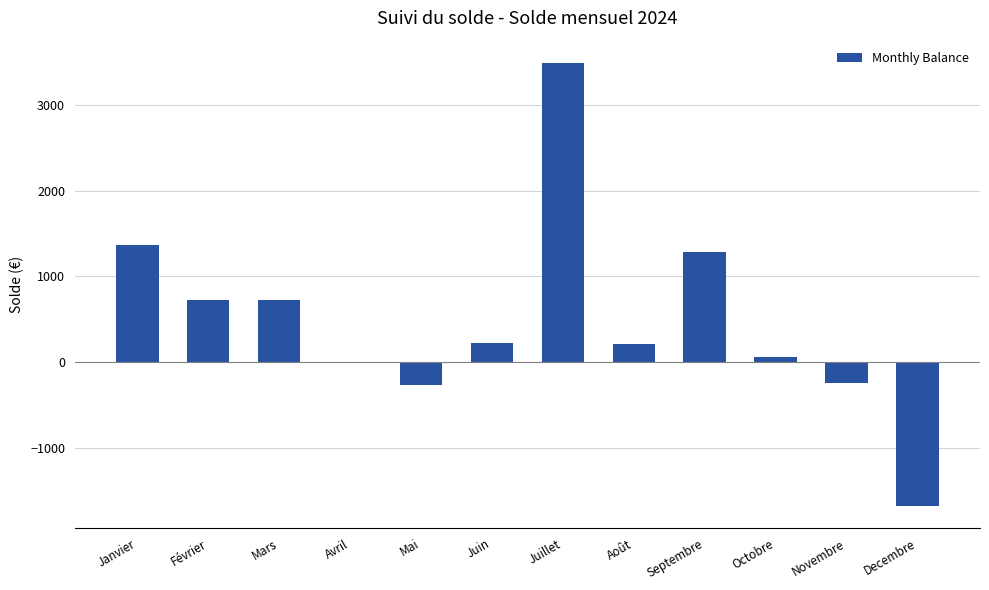

The value at Janvier is 681.1. True or false?

False